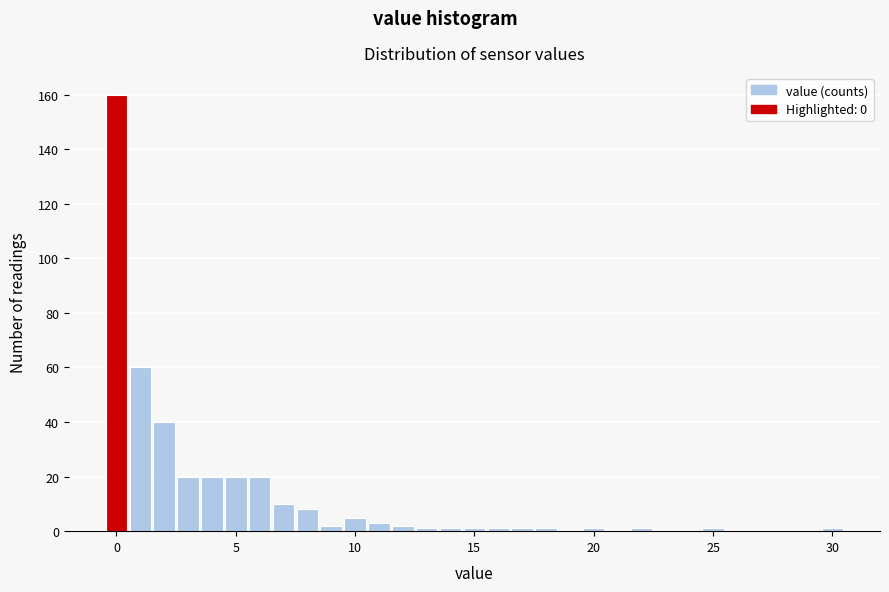

Around what value on the x-axis is the tallest bar? Give the approximate position of its centre, as read against the axis.

0.0